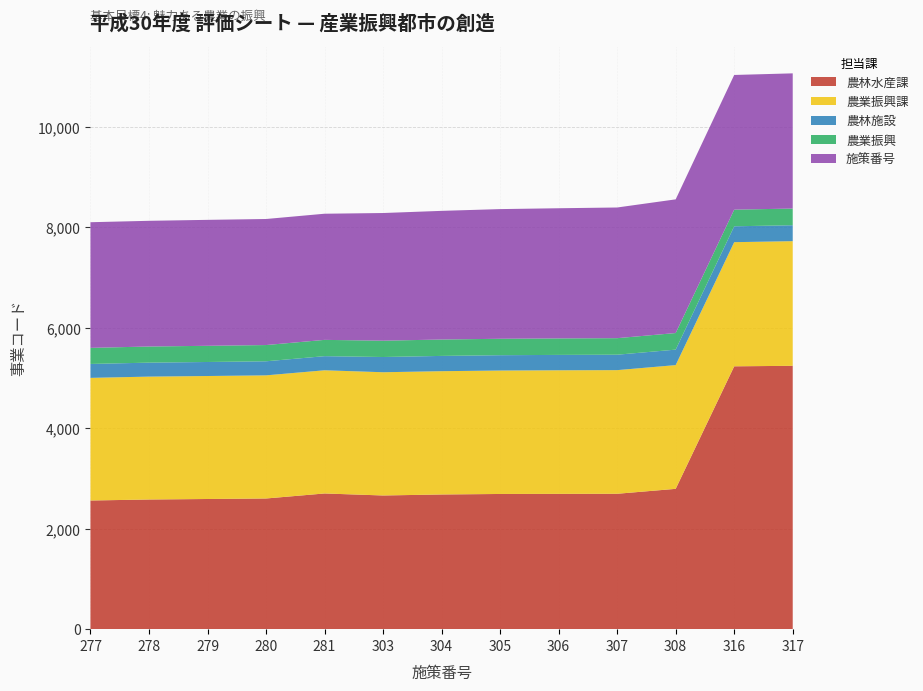

Reading right to left, transcribe all the data shown in this chart.

農林水産課: 317=5240	316=5230	308=2792	307=2694	306=2692	305=2690	304=2680	303=2660	281=2700	280=2600	279=2590	278=2580	277=2560
農業振興課: 317=2480	316=2470	308=2462	307=2460	306=2459	305=2456	304=2453	303=2452	281=2451	280=2450	279=2447	278=2445	277=2440
農林施設: 317=317	316=316	308=308	307=307	306=306	305=305	304=304	303=303	281=281	280=280	279=279	278=278	277=277
農業振興: 317=332	316=331	308=330	307=329	306=328	305=327	304=326	303=325	281=324	280=323	279=322	278=321	277=320
施策番号: 317=2690	316=2680	308=2660	307=2600	306=2590	305=2580	304=2560	303=2540	281=2510	280=2508	279=2506	278=2501	277=2500